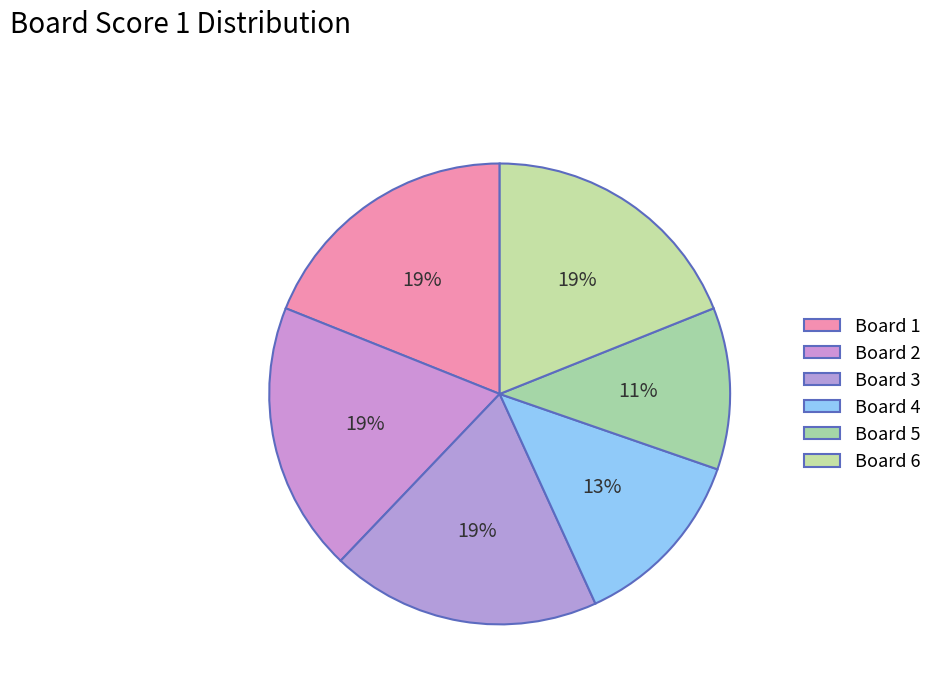

How many slices are in this pie chart?

6